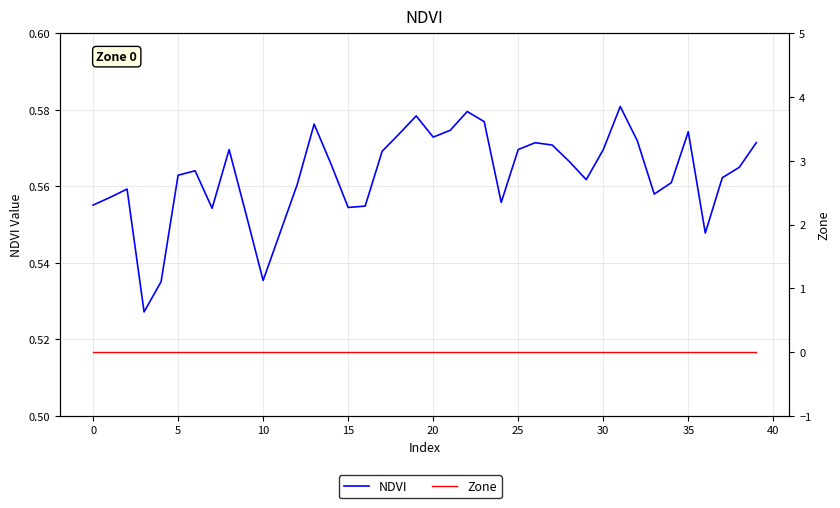

What is the sum of all NDVI values?

22.5